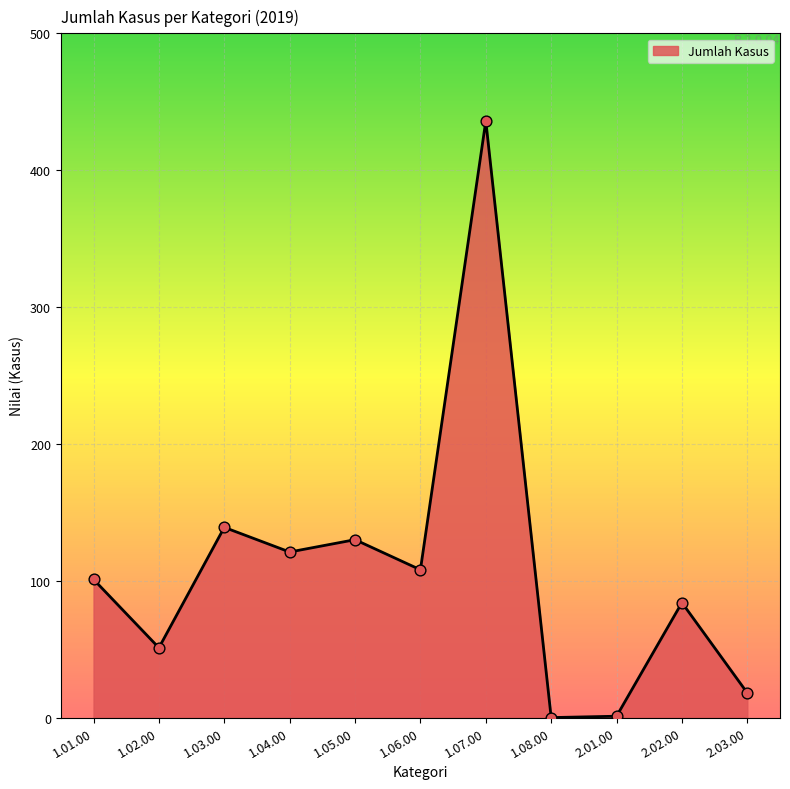

What is the change in value from 1.01.00 to 1.08.00?

-101